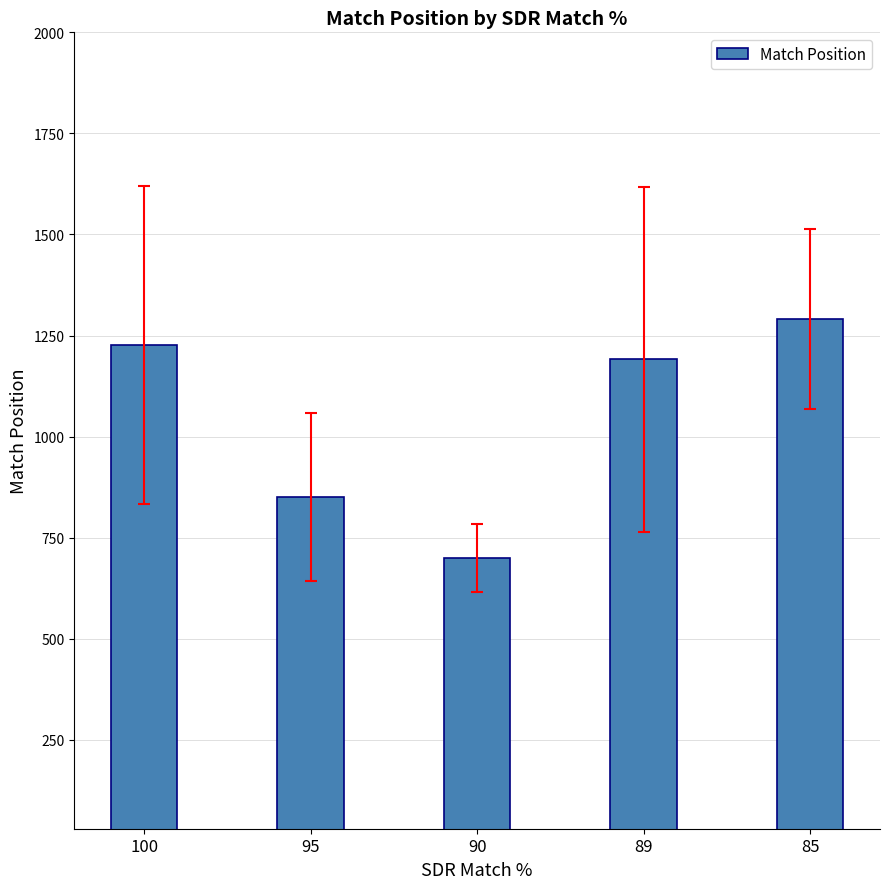

What is the difference between the maximum and minimum values?

591.3